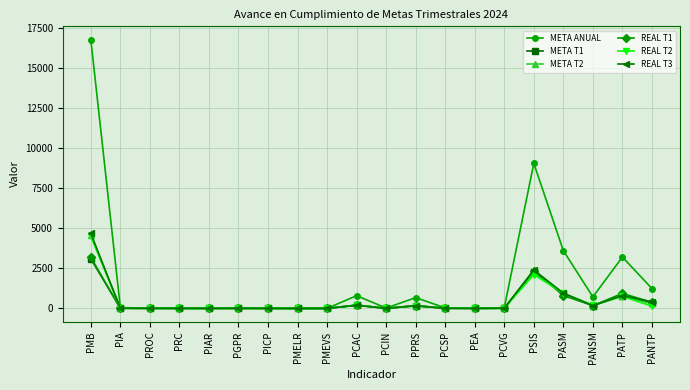

True or false: META T2 has more than 0 interior local peaks.

True